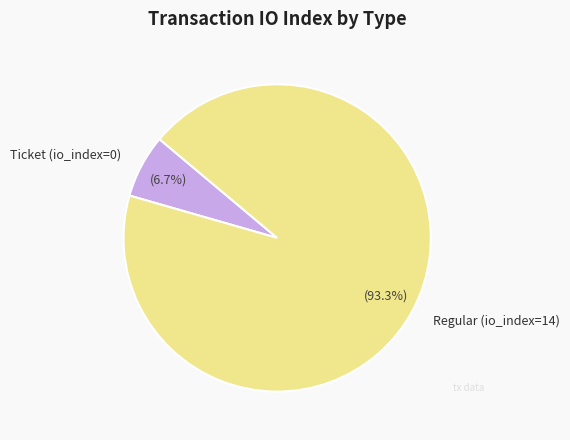

Is there a majority slice in this chart?

Yes